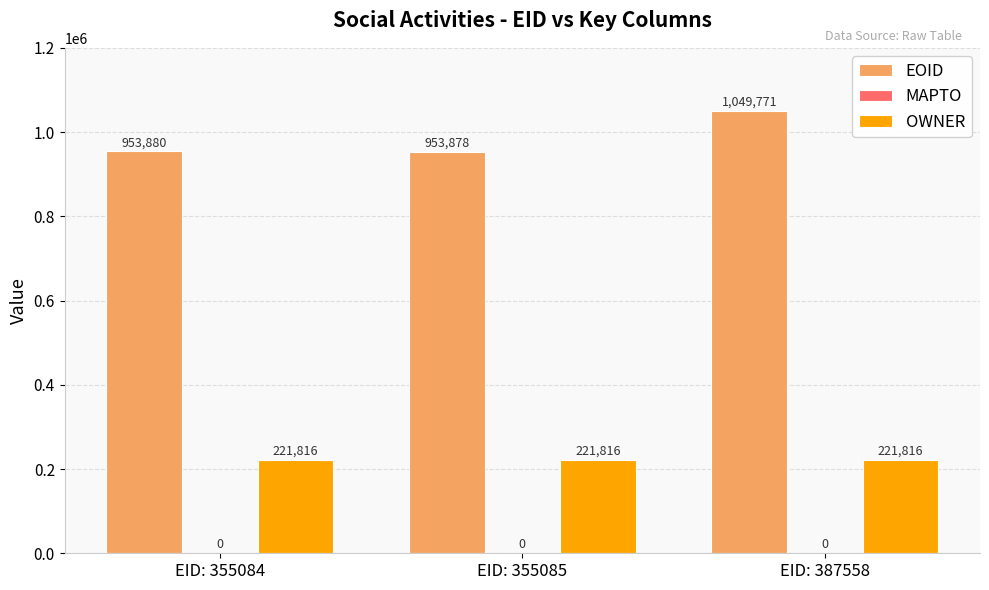

The value of OWNER at EID: 355085 is 301748. True or false?

False